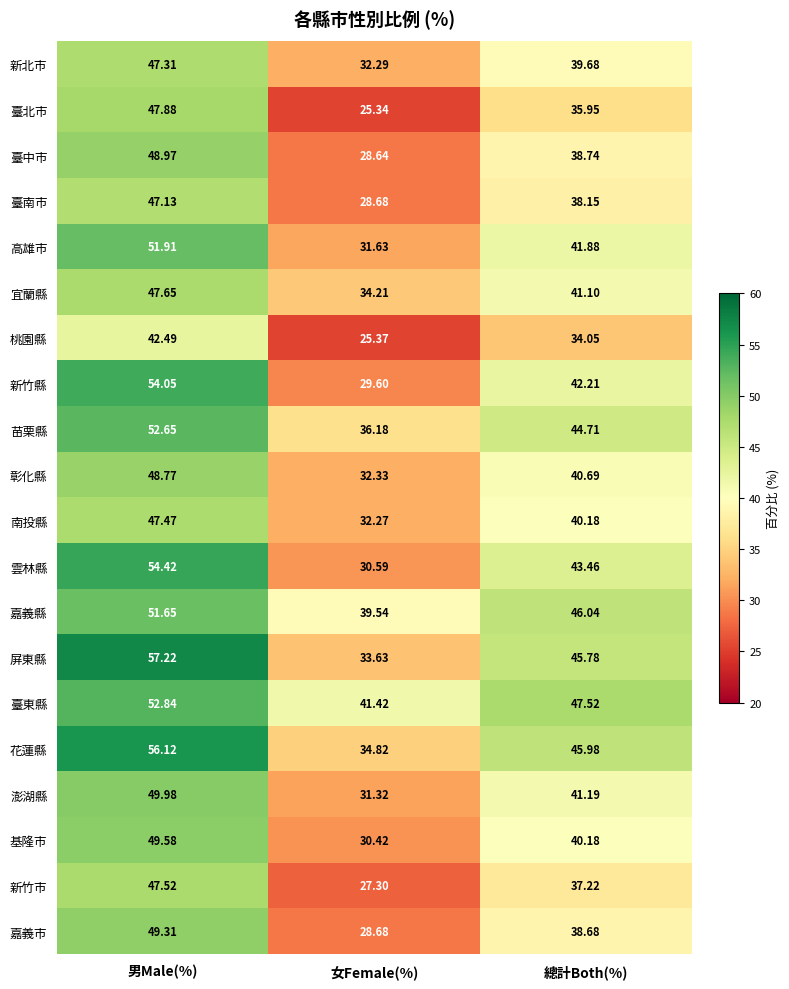

What is the total value across all series at 男Male(%)?

1004.9